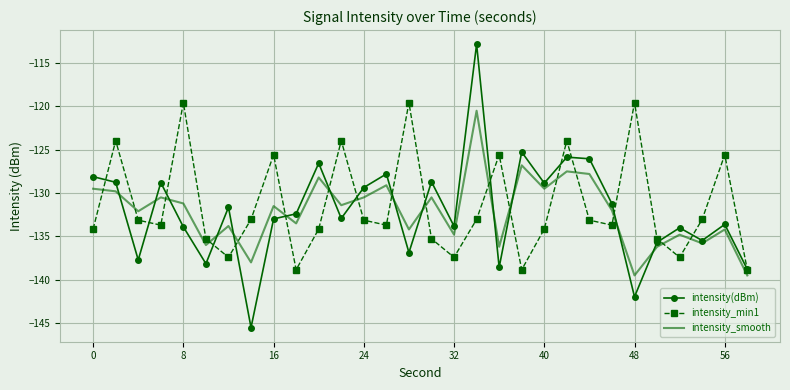

What is the difference between the maximum and minimum values in the intensity_smooth series?

19.0